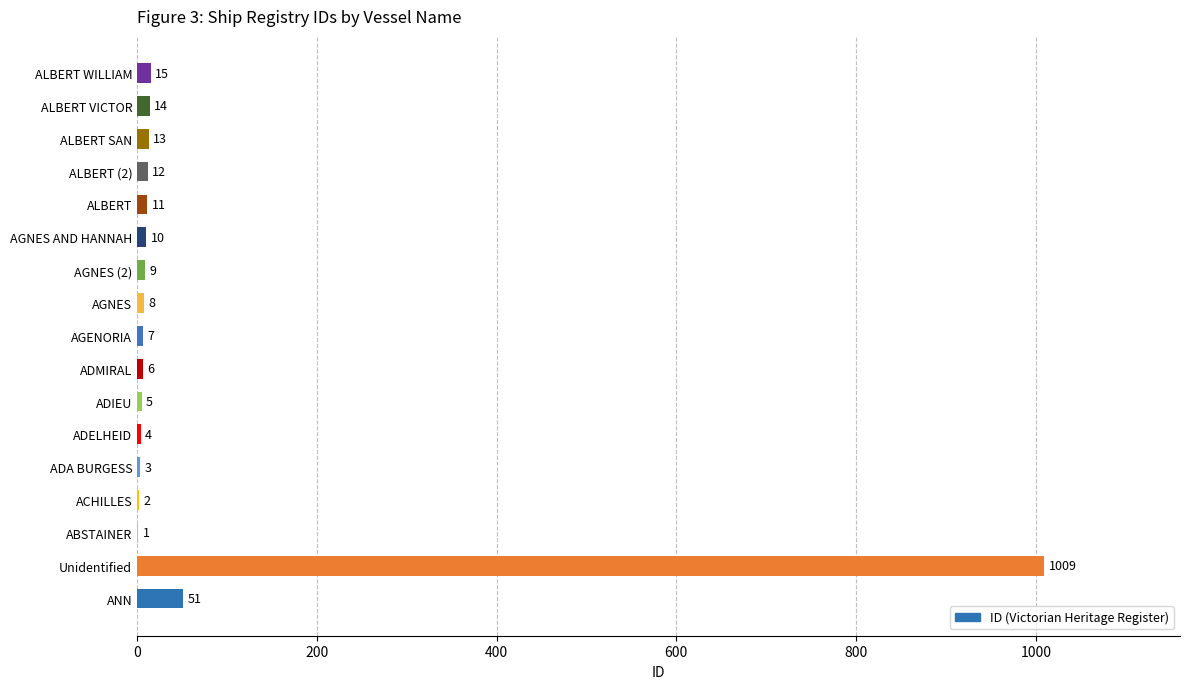

Where is the data nearest to the value 505?

ANN